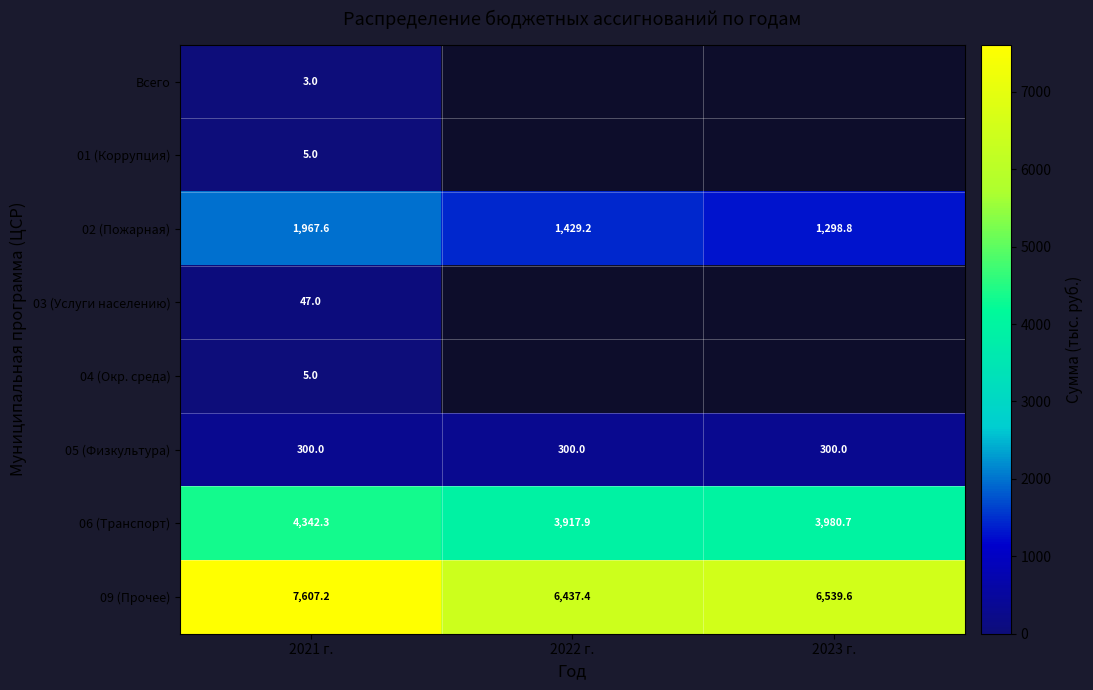

The 09 (Прочее) series shows 7607.2 at 2021 г.. True or false?

True